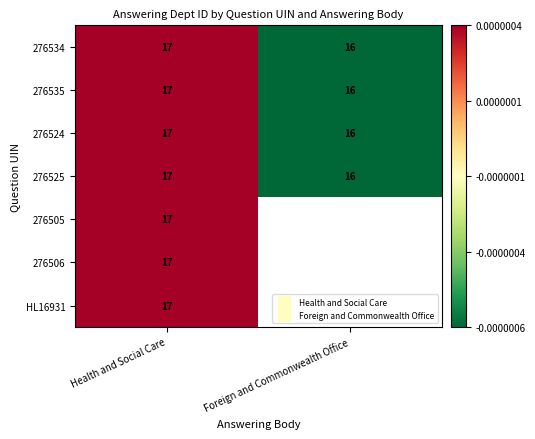

At which category does the chart reach its peak across all series?

Health and Social Care